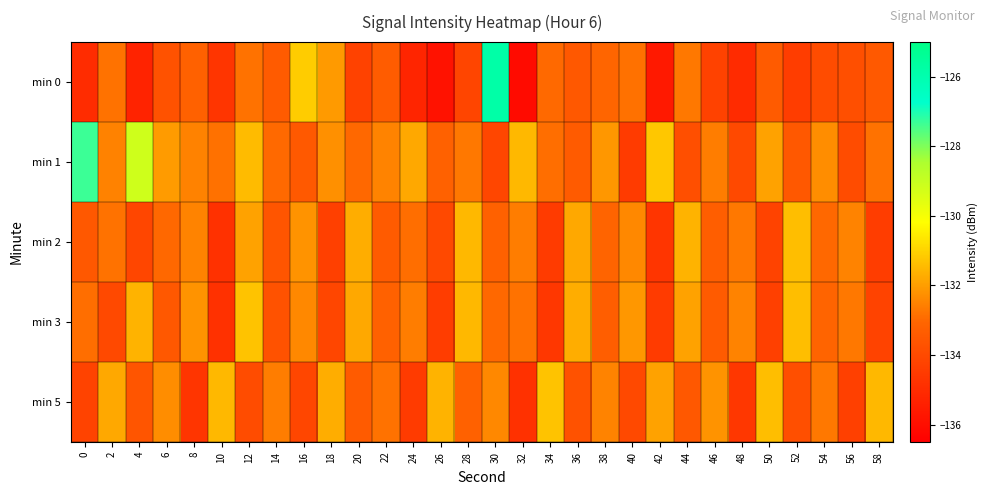

How many data points does each series have?

30